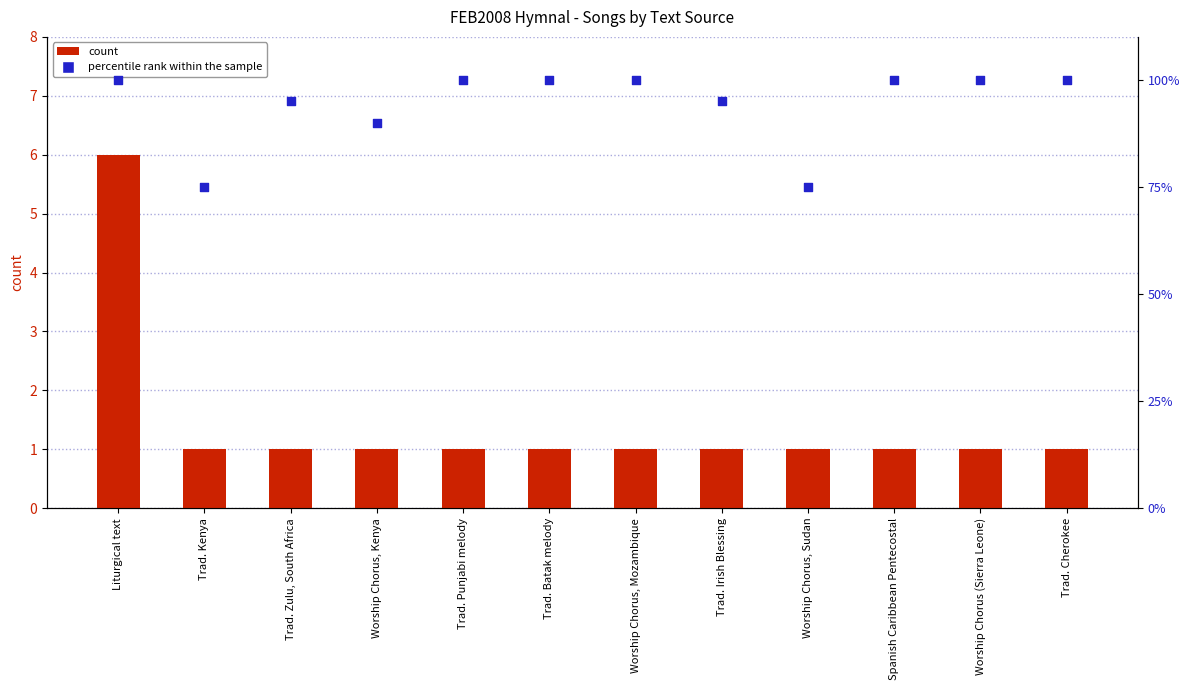

Is the value of percentile rank within the sample at Trad. Zulu, South Africa greater than the value of count at Worship Chorus, Sudan?

Yes